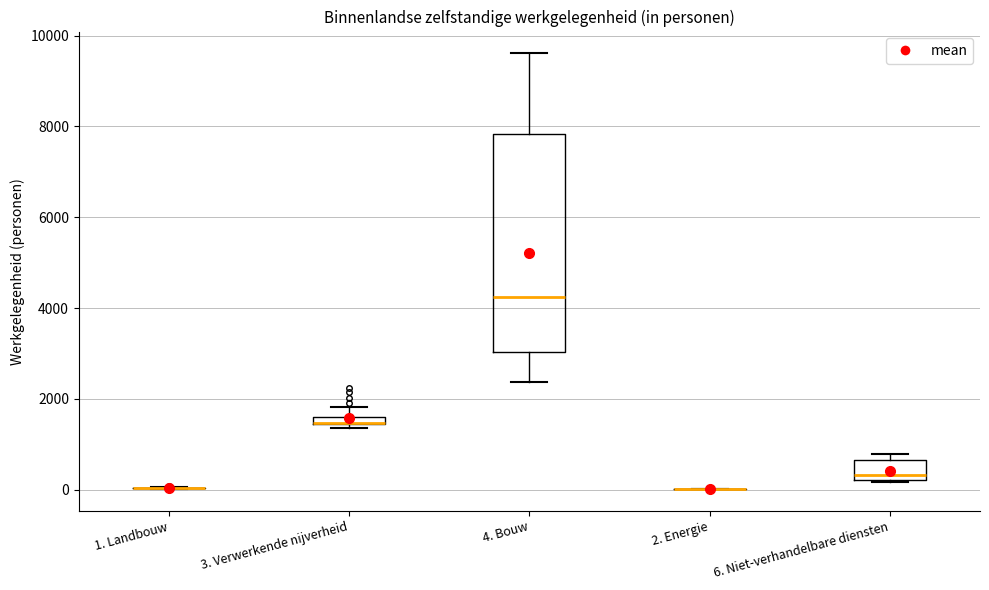

Comparing the boxes themselves (not the whiskers), which one is the tallest?

4. Bouw